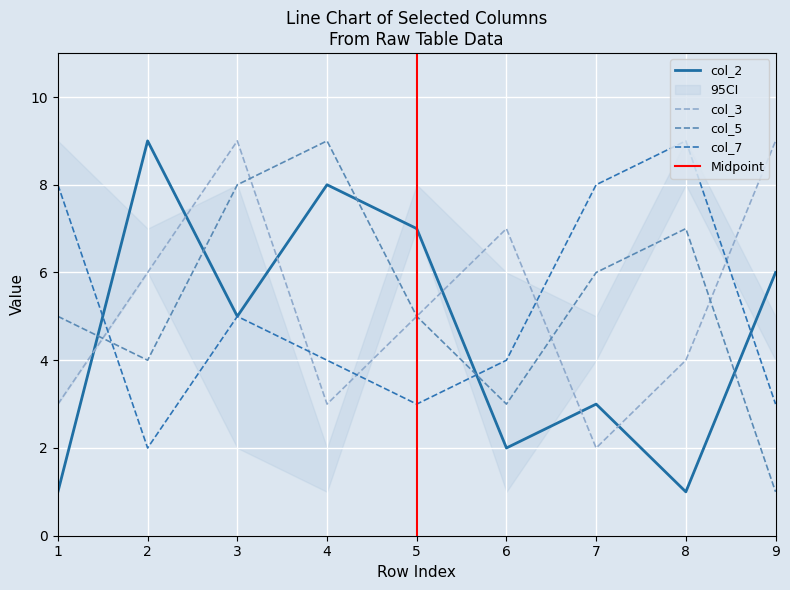

What is the difference between the highest and lowest values at 2?

7